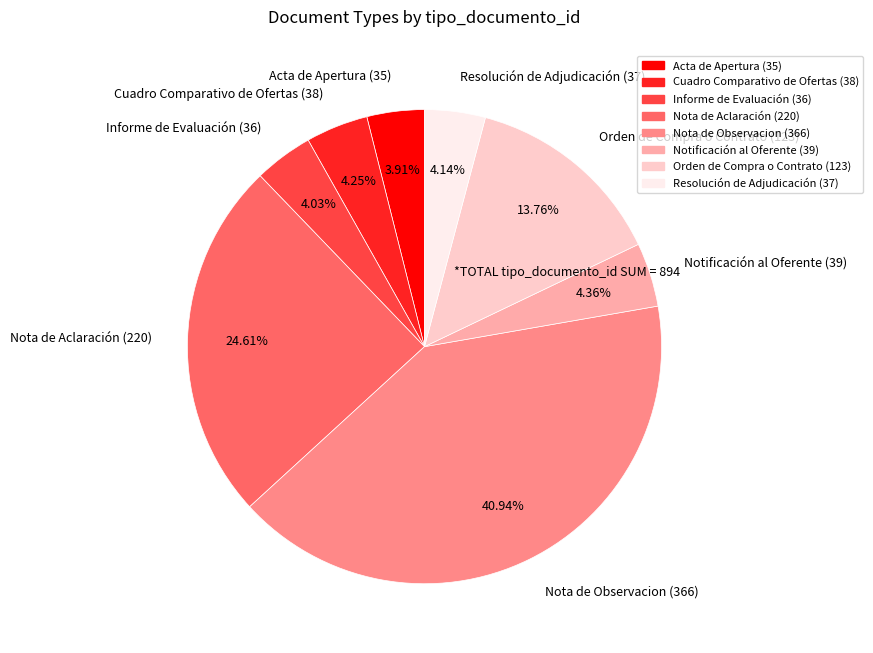

What percentage do Informe de Evaluación and Orden de Compra o Contrato together represent?

17.8%